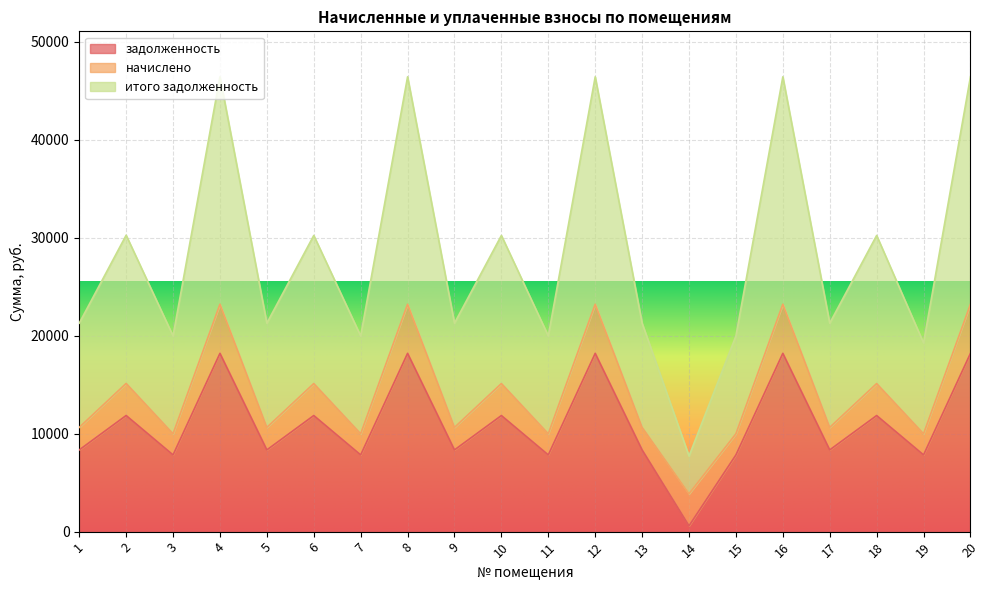

Where is итого задолженность nearest to the value 27079?

6